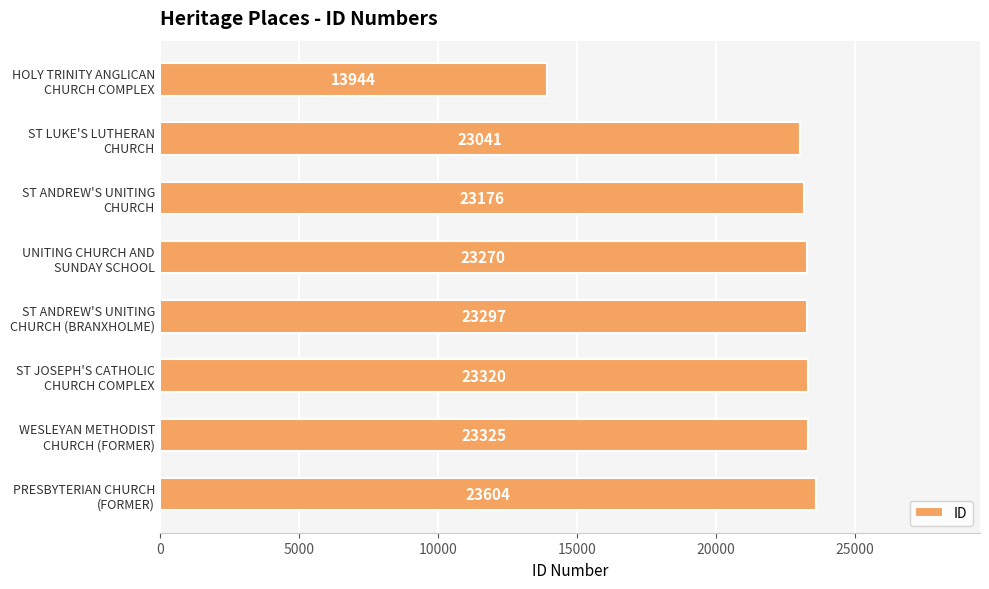

What is the average value?

22122